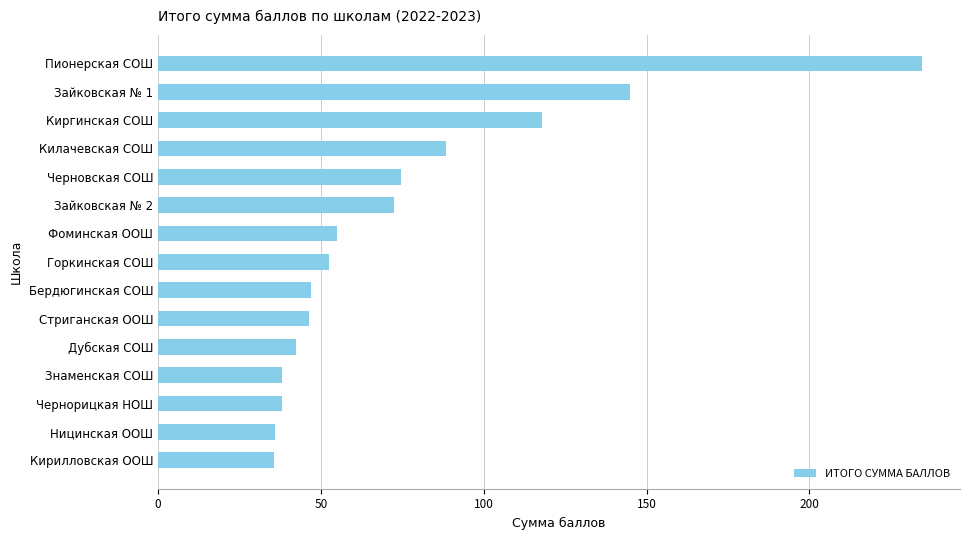

Which has a higher value, Зайковская № 1 or Пионерская СОШ?

Пионерская СОШ